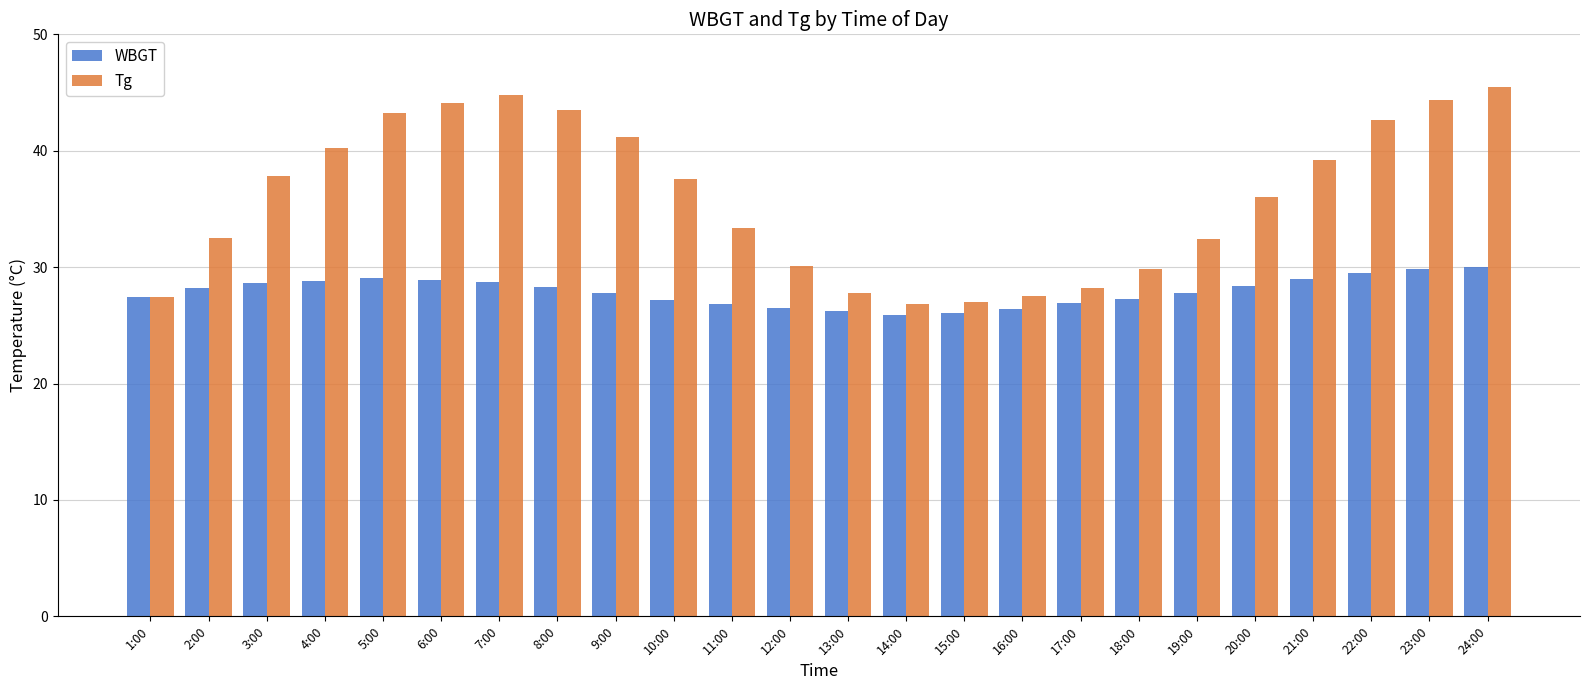

Rank the series by their average value, from lowest to highest.

WBGT, Tg